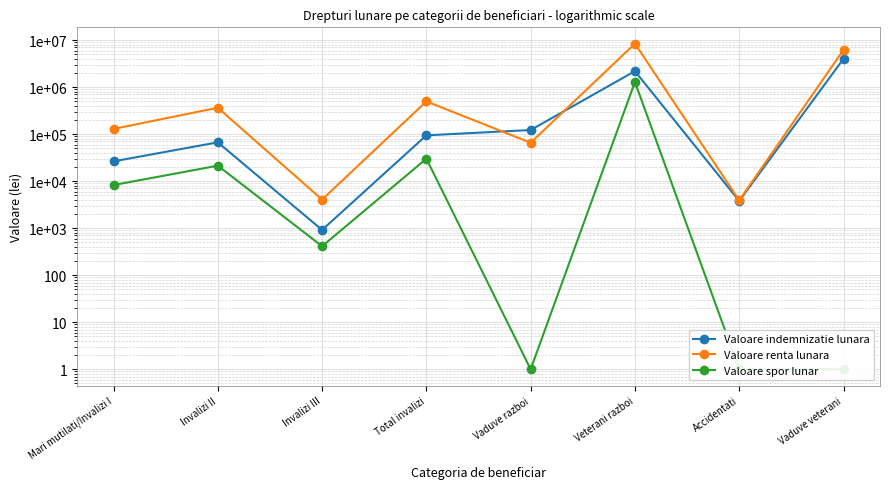

List the series in order of their peak value, lowest first.

Valoare spor lunar, Valoare indemnizatie lunara, Valoare renta lunara